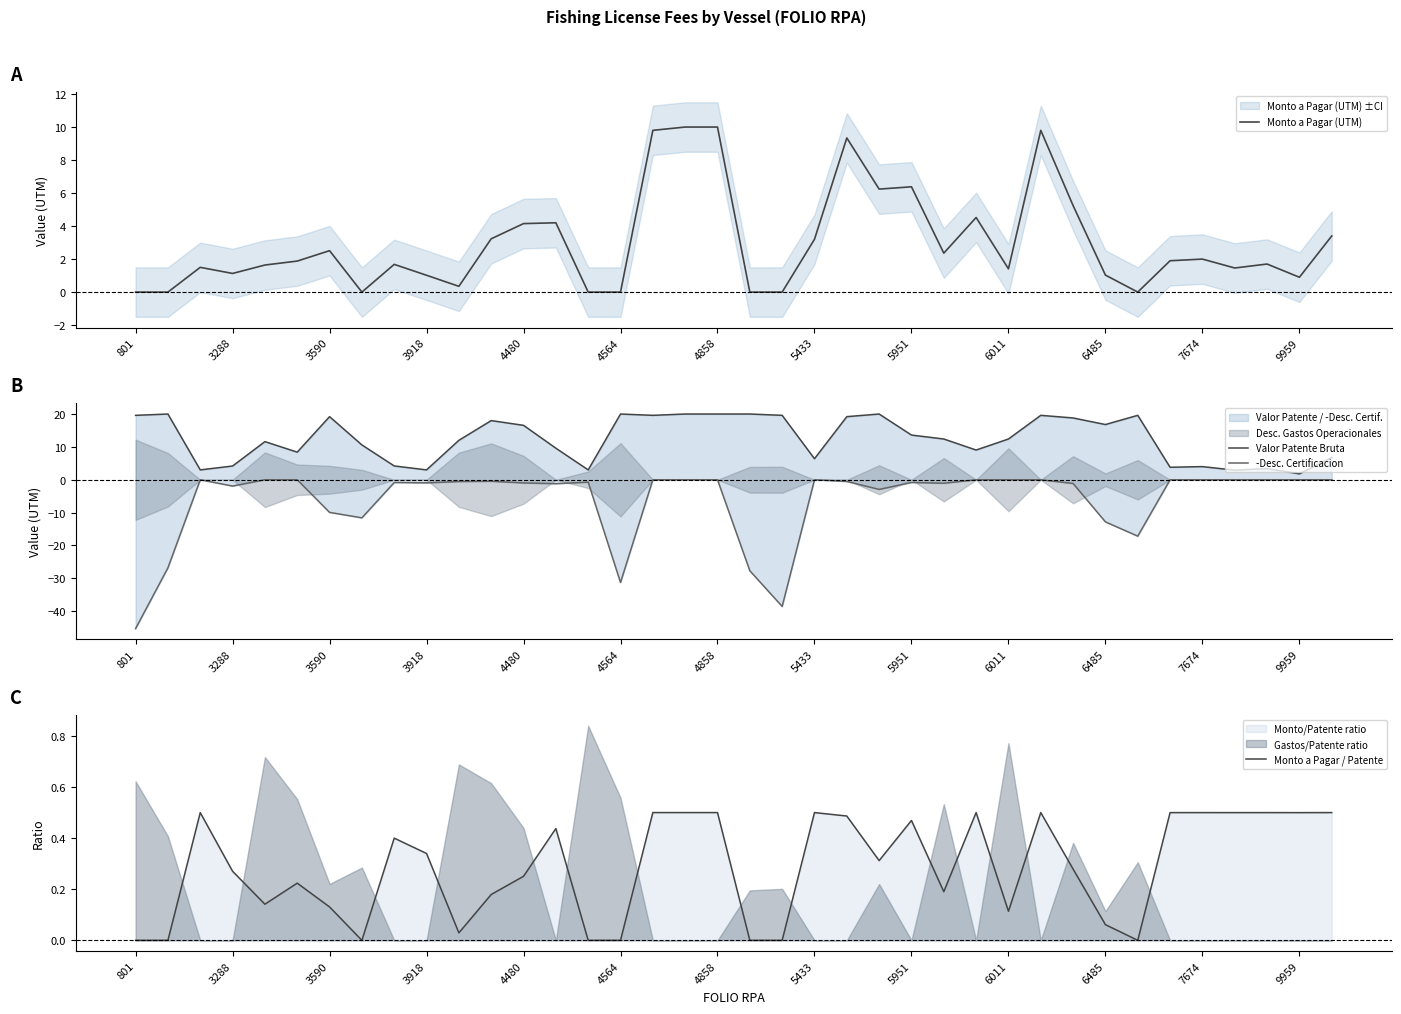

Is the value of Monto a Pagar (UTM) at 31 greater than the value of Monto a Pagar / Patente at 18?

No